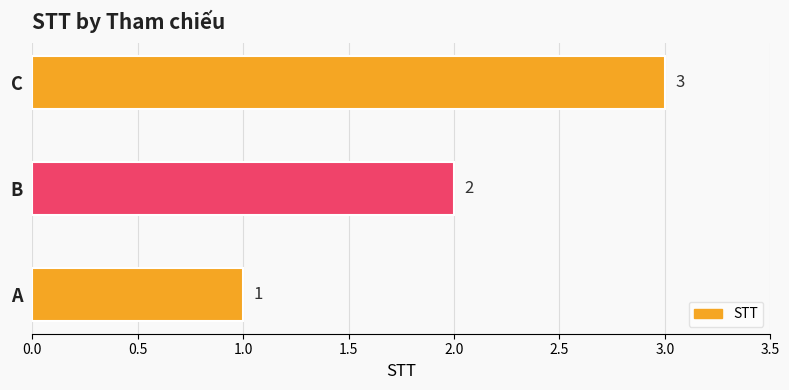

What is the sum of all values?

6